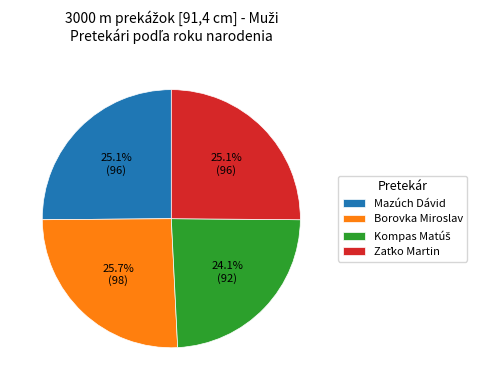

Approximately how many times larger is the value at Borovka Miroslav compared to Mazúch Dávid?

1.0